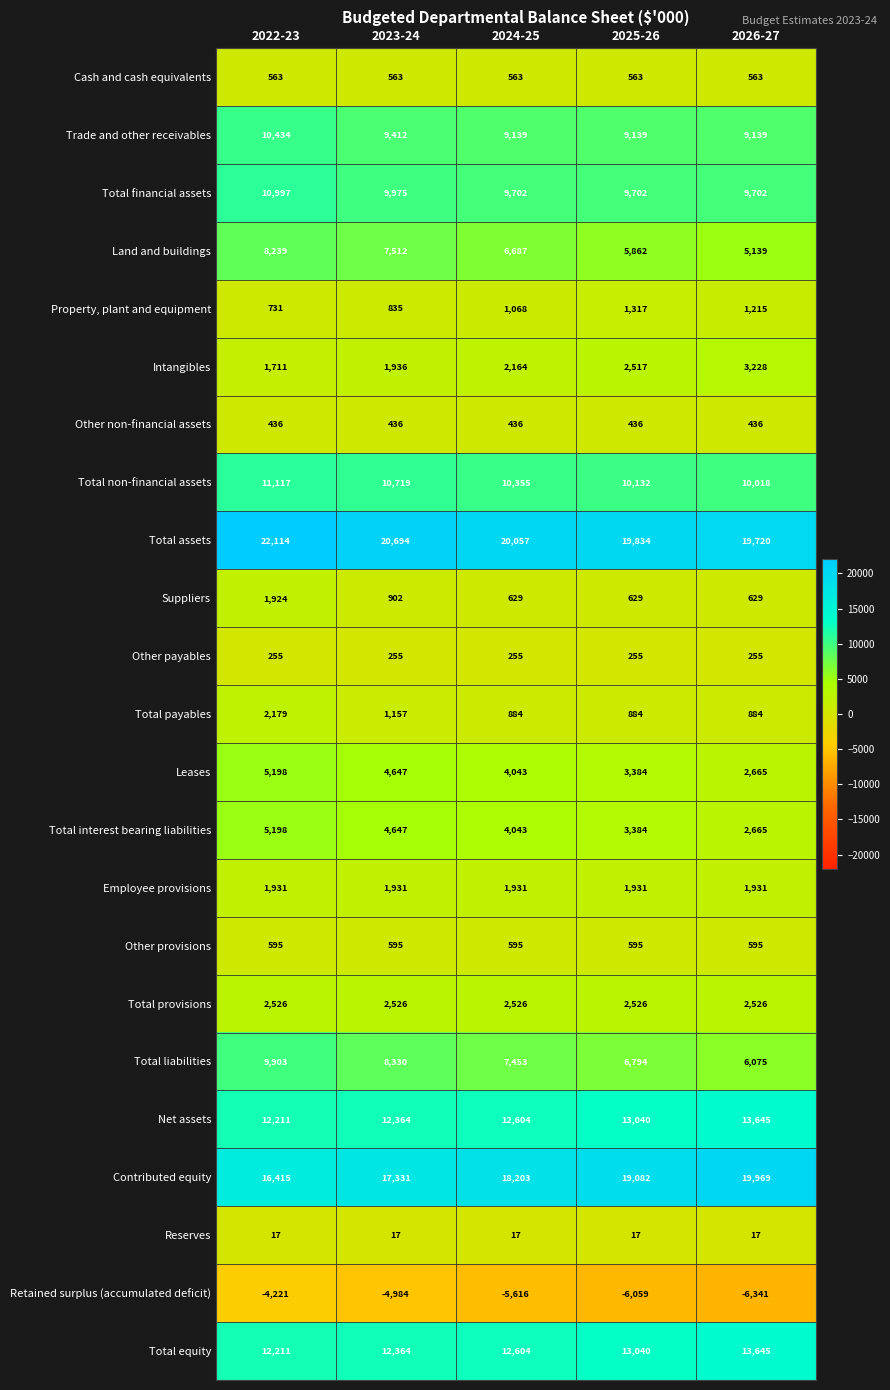

Rank the categories by Total interest bearing liabilities value from lowest to highest.

2026-27, 2025-26, 2024-25, 2023-24, 2022-23